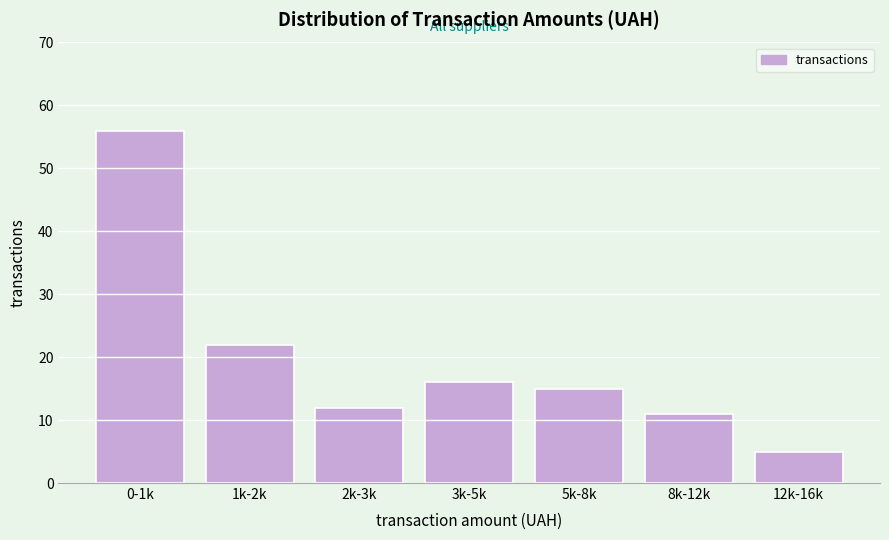

Reading left to right, extract all data points from this chart.

56	22	12	16	15	11	5